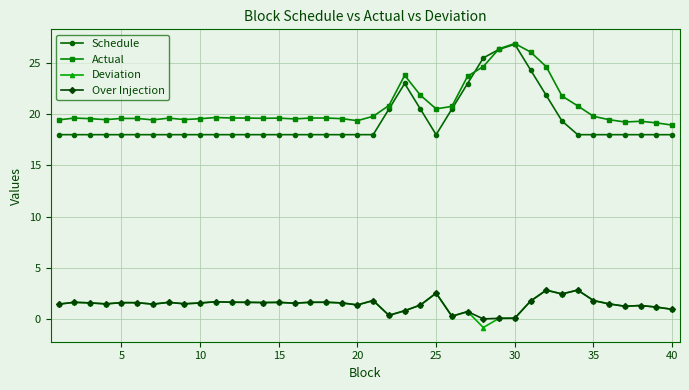

What is the lowest value of the Deviation series?

-0.8